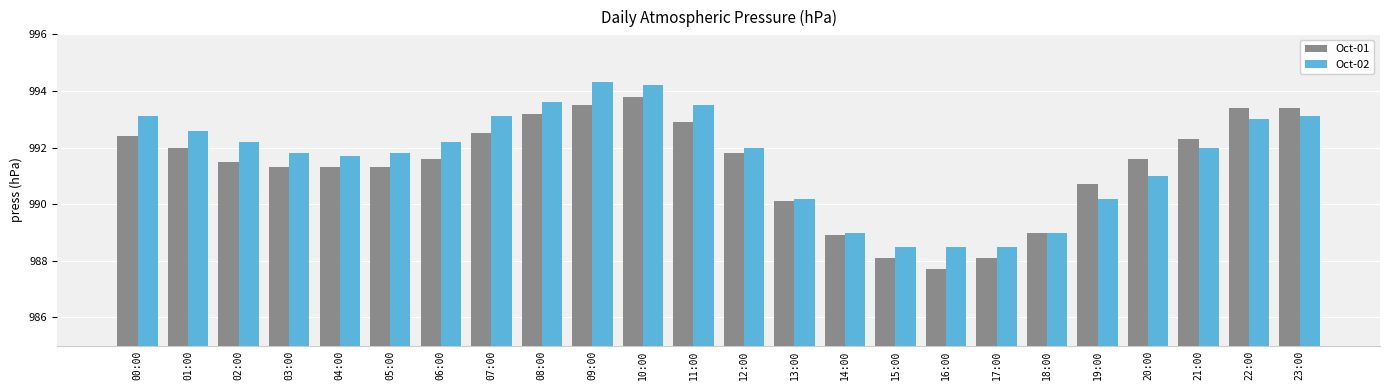

The Oct-01 series shows 3.2 at 22:00. True or false?

False